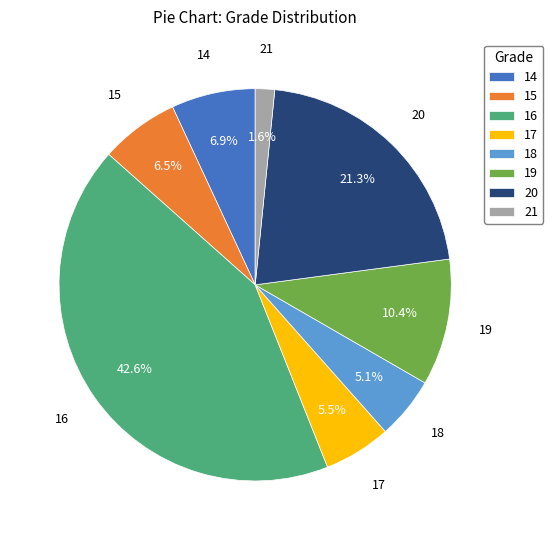

What is the largest slice in the pie chart?

16